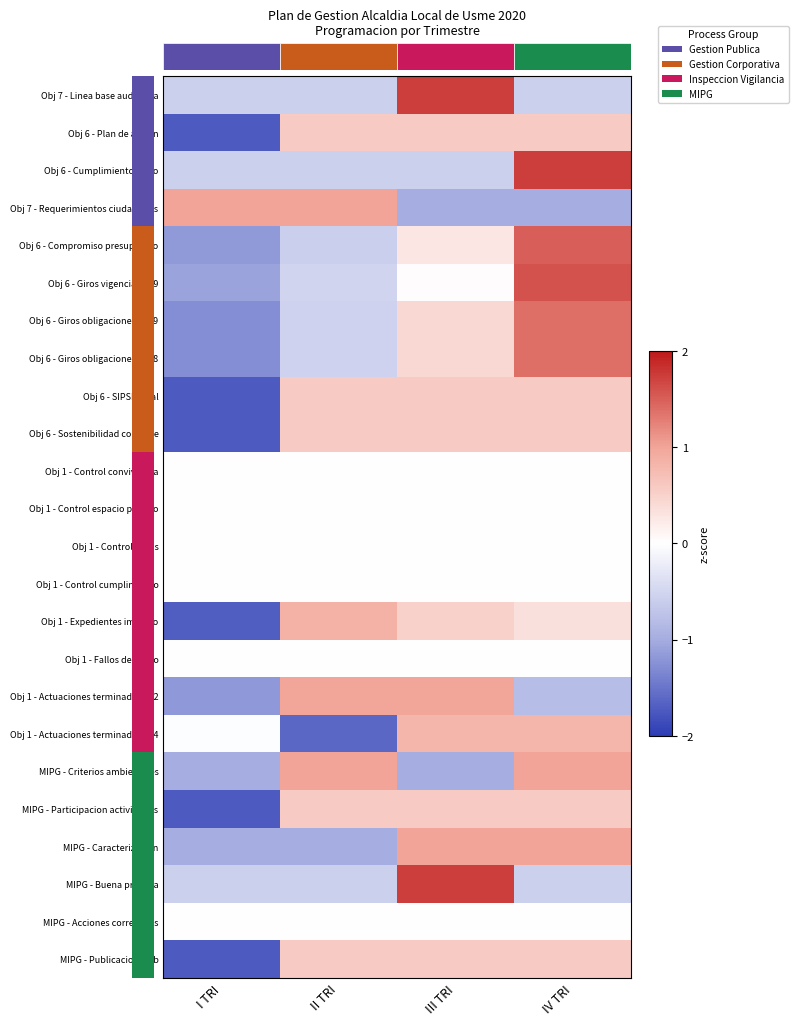

What is the lowest value of the Obj 6 - Giros obligaciones 2019 series?

-1.3